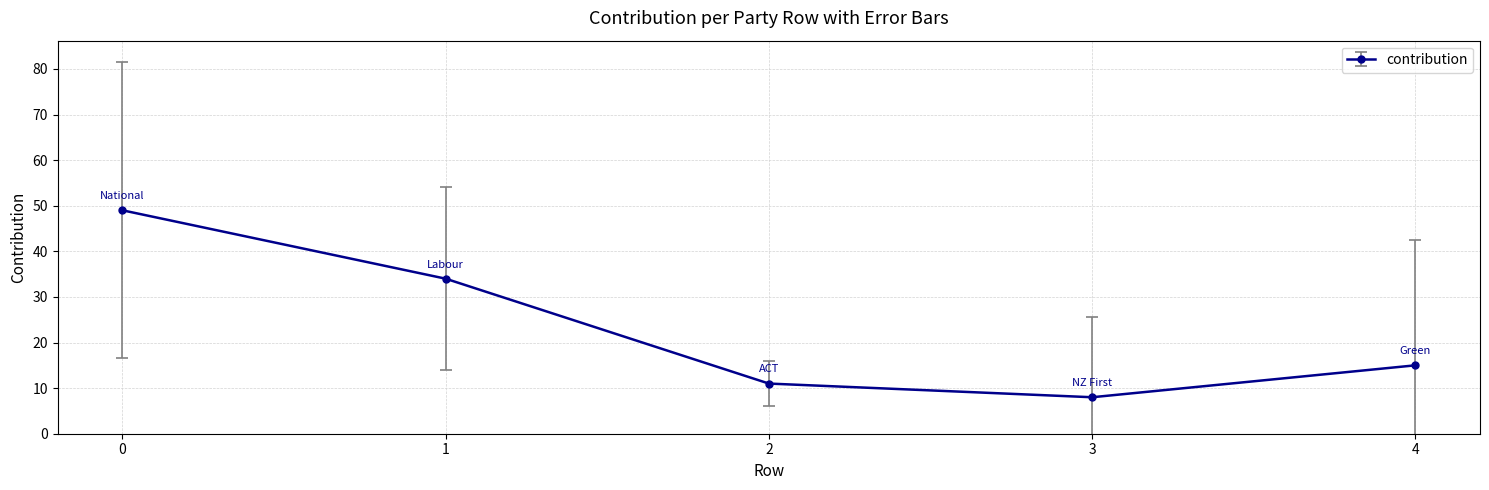

Reading left to right, what are all the values shown in this chart?

49	34	11	8	15